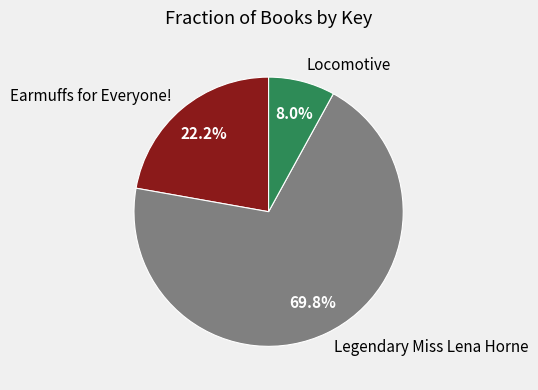

Which category has the smallest portion of the pie?

Locomotive